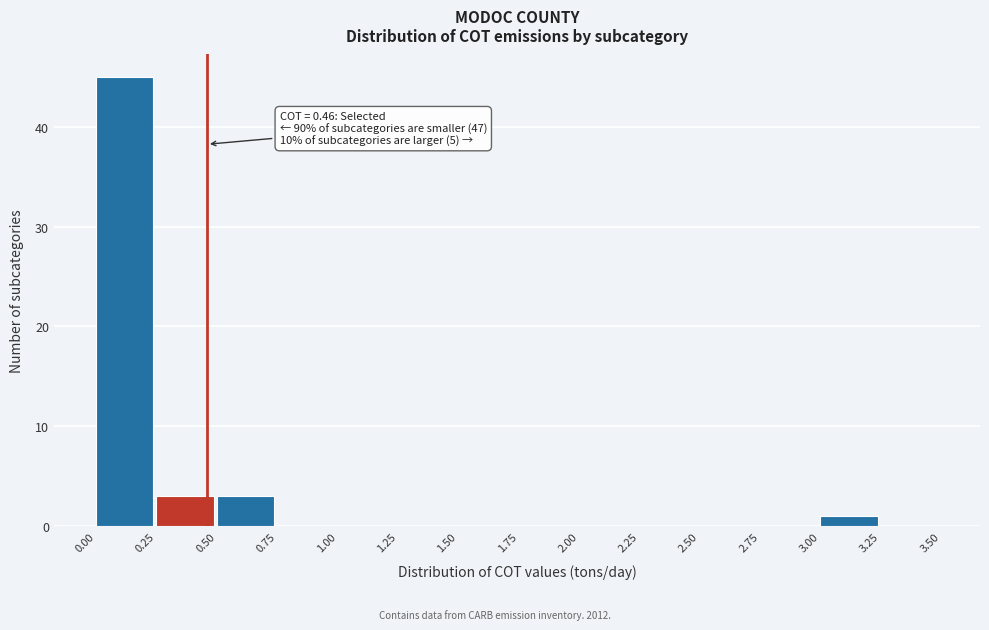

Which range on the x-axis has the tallest bar?

0.00 to 0.25